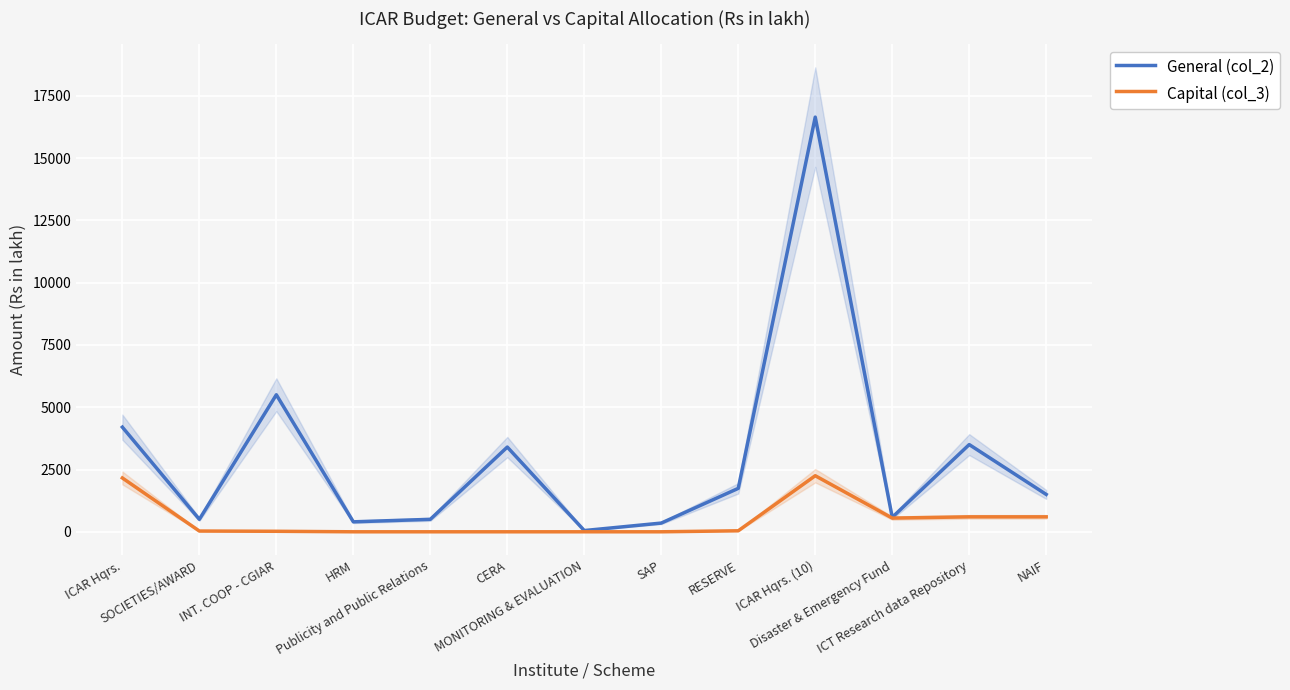

Which has a higher value, HRM or NAIF?

NAIF